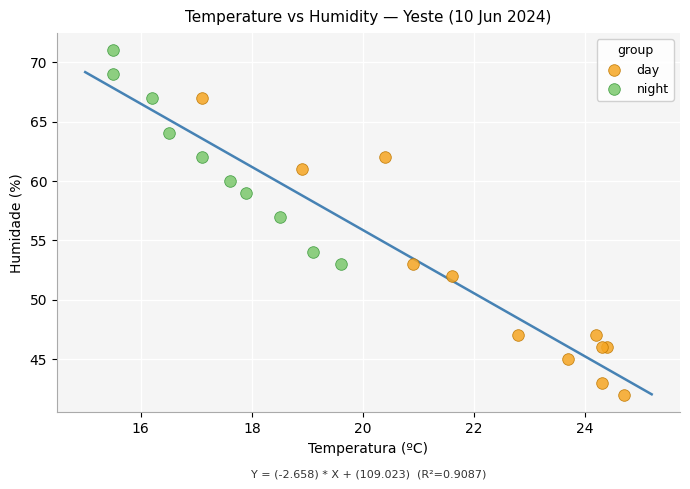

Which series contains the lowest Y value?

day